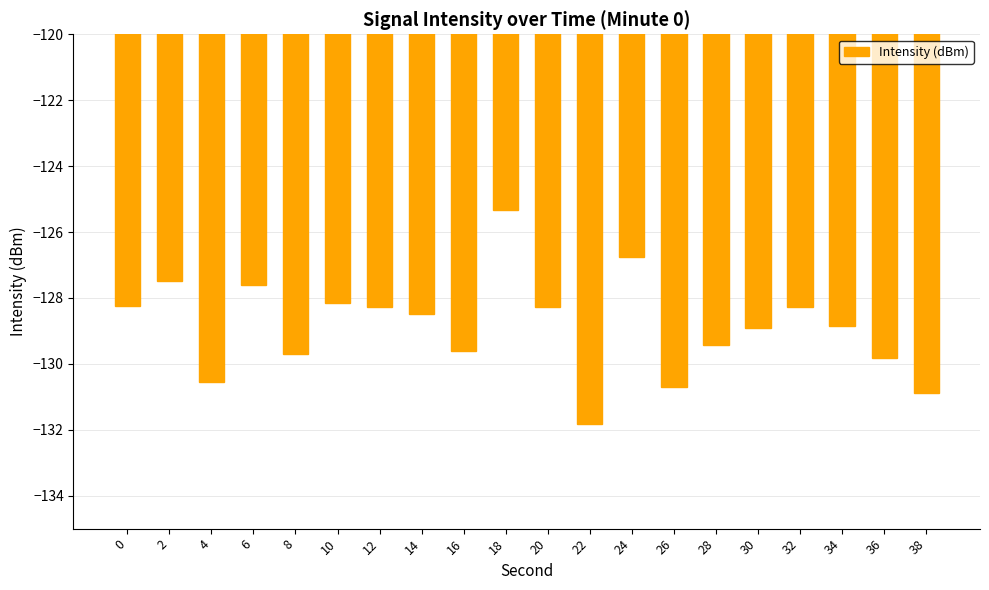

What is the change in value from 6 to 8?

-2.1